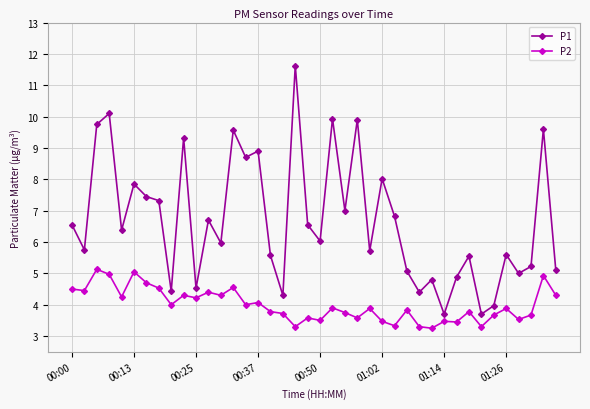

List the series in order of their overall mean, lowest first.

P2, P1